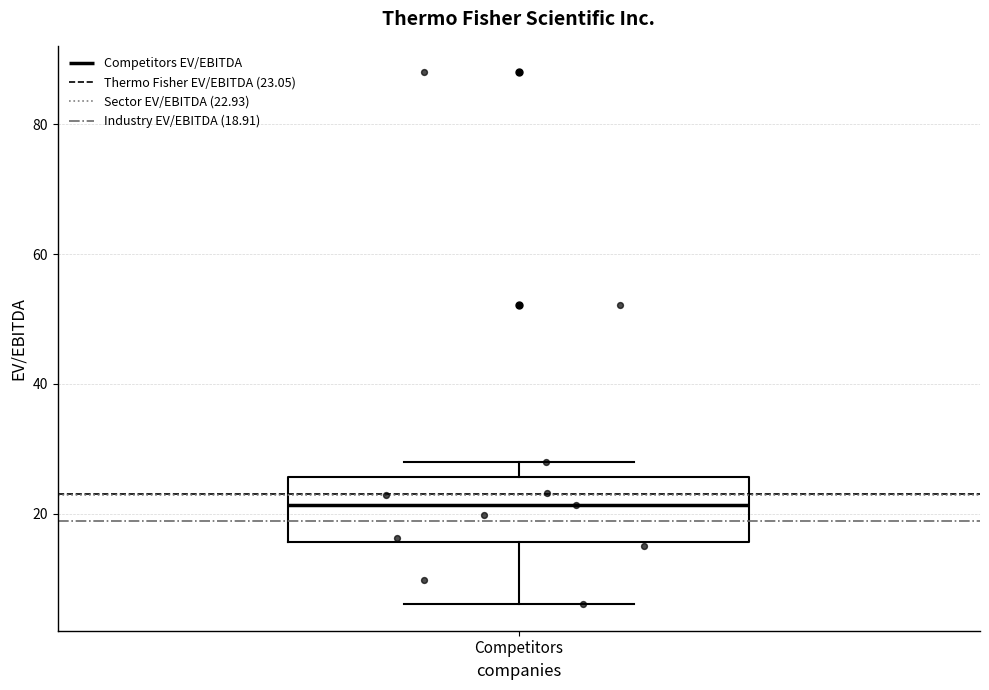

Transcribe this box plot: give where the median line is, the range the box spans, and where the two whiskers end, as read against the y-axis. The values are not printed on the chart, so give them approximately, as read against the axis.

median 22, box 16 to 26, whiskers 6 to 28